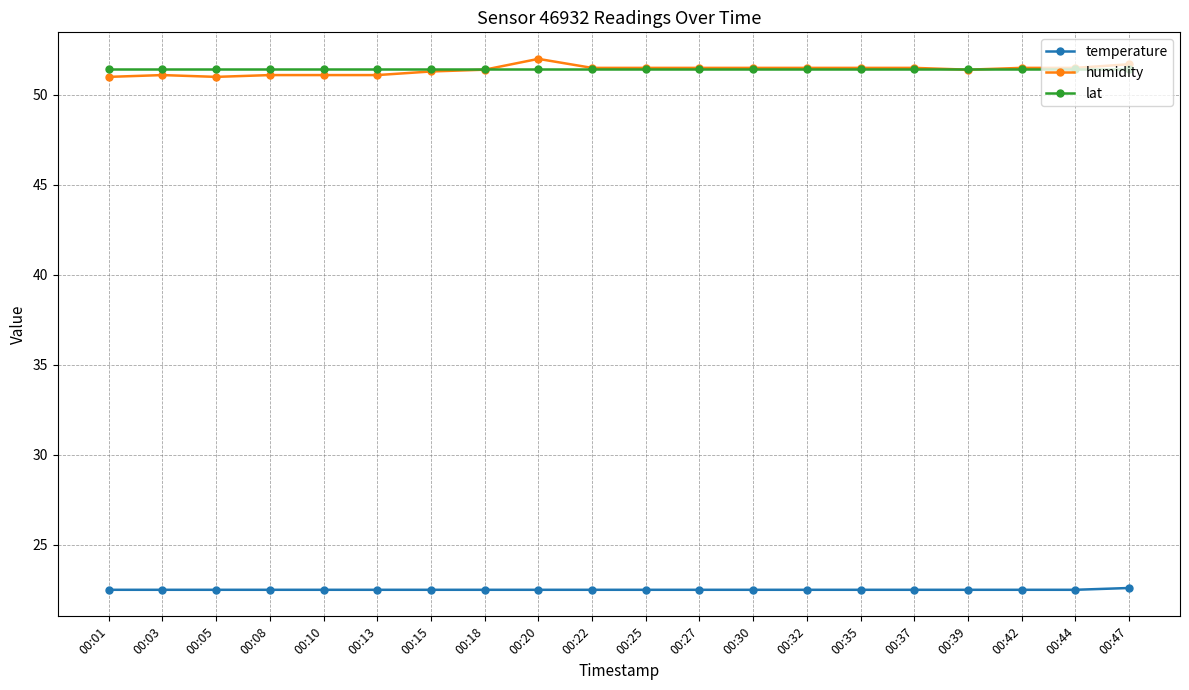

True or false: lat has a value of 51.5 at 00:22.

True